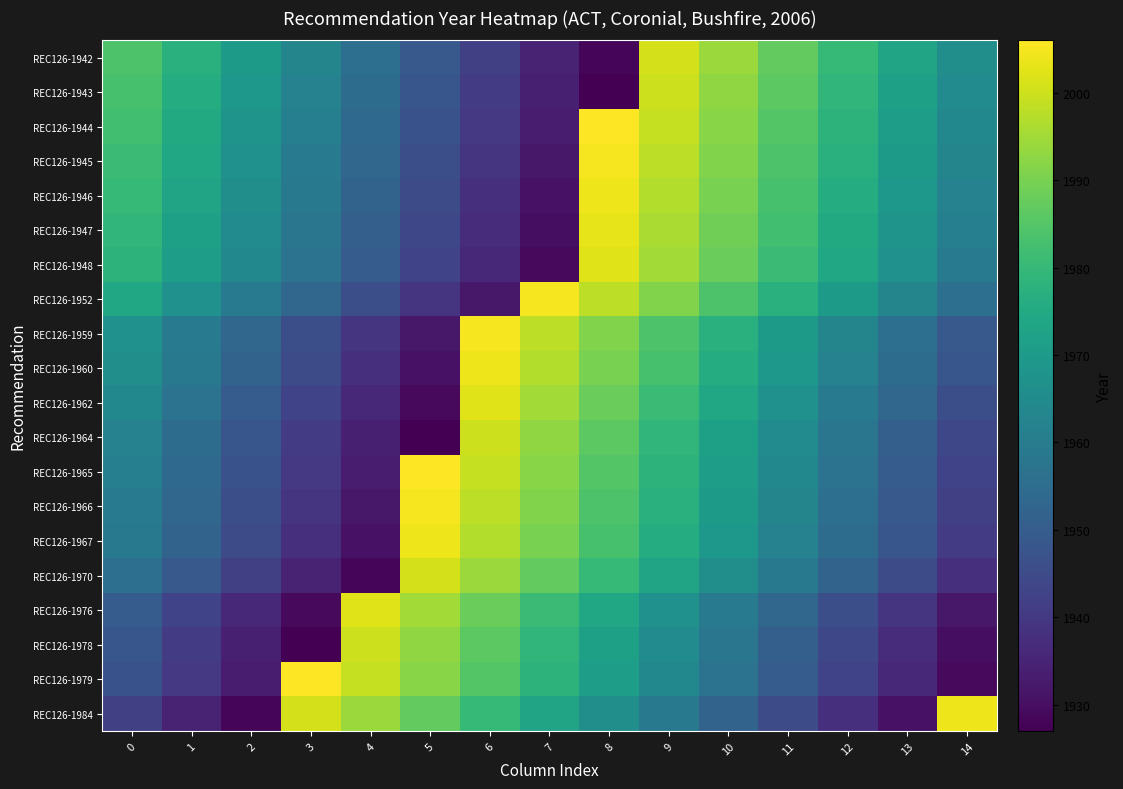

What is the difference between the highest and lowest values at 7?

76